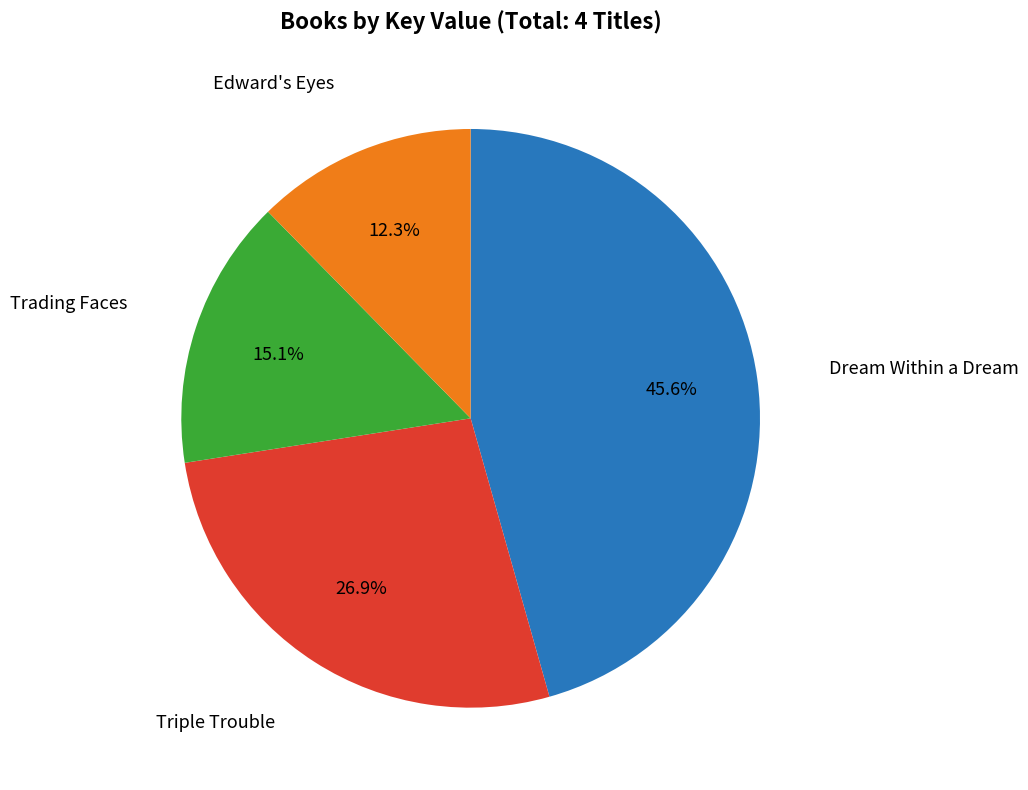

Do Triple Trouble and Edward's Eyes together represent more than half of the pie?

No